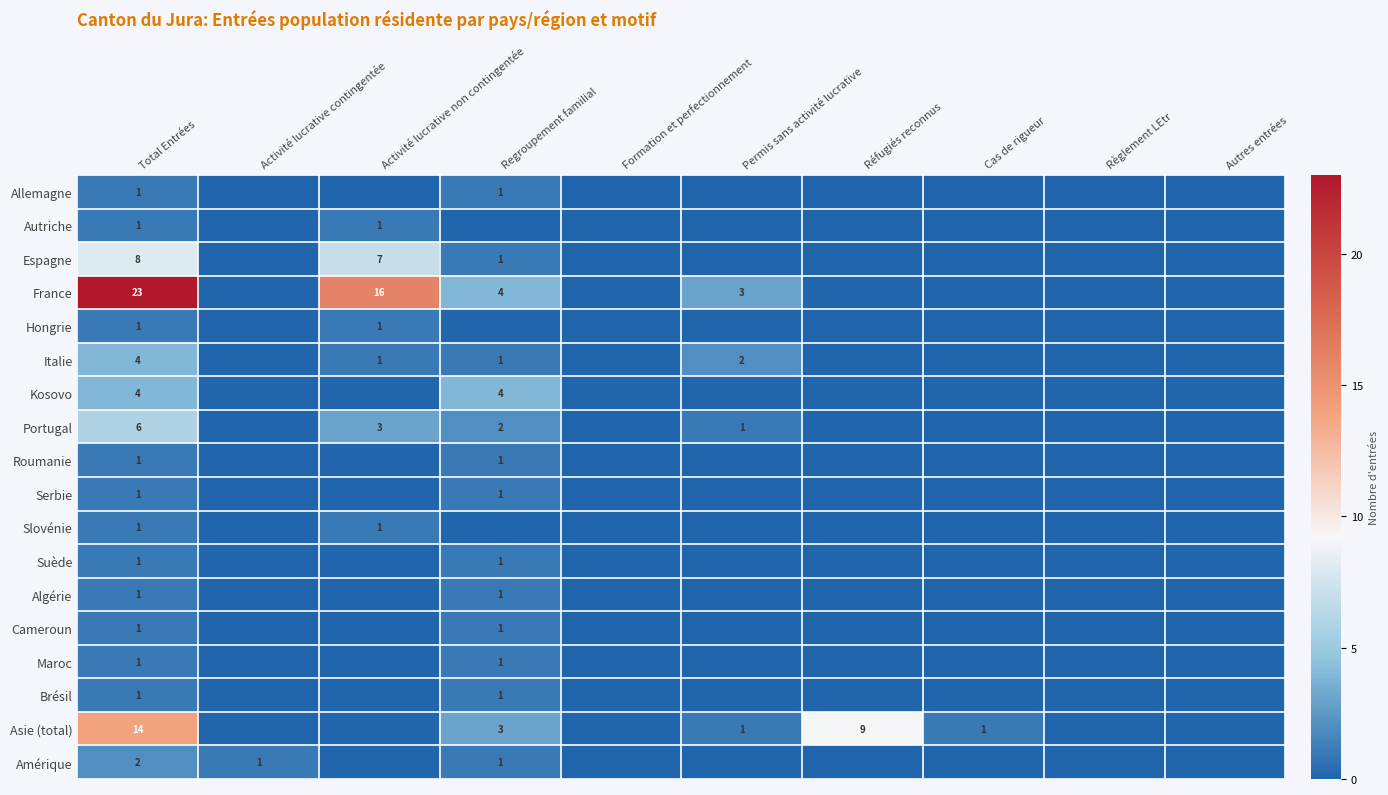

What is the total value across all series at Activité lucrative non contingentée?

30